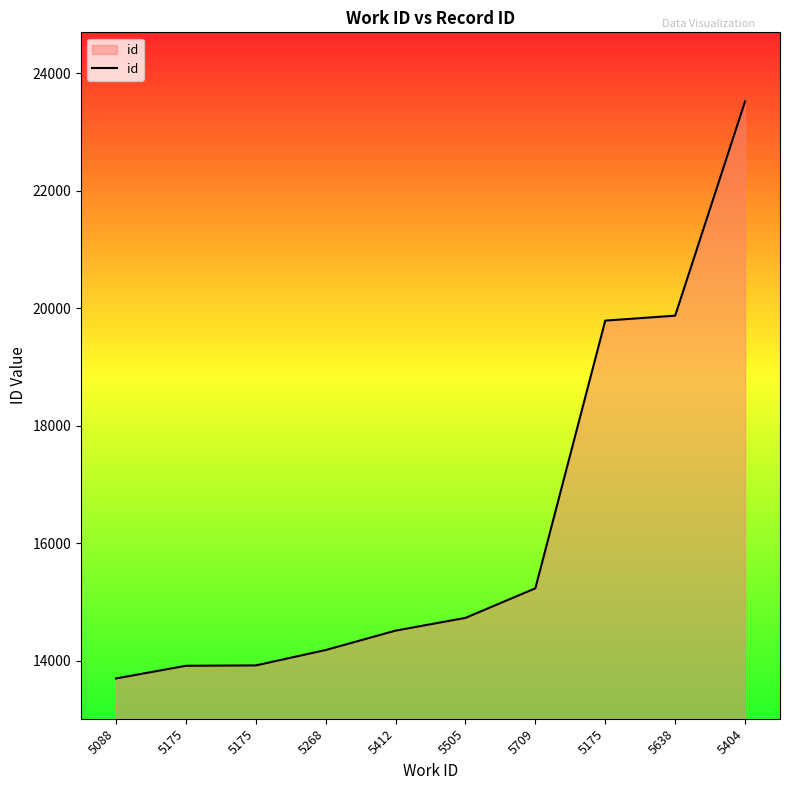

How many lines are shown in the chart?

1